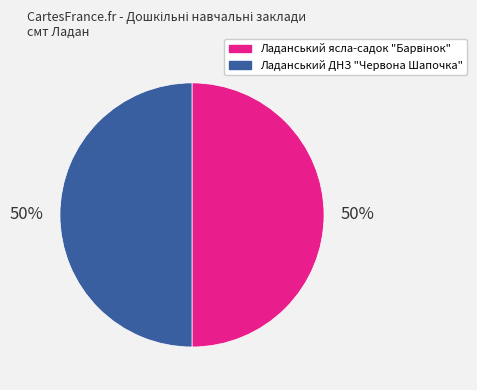

Count the number of slices in the pie.

2